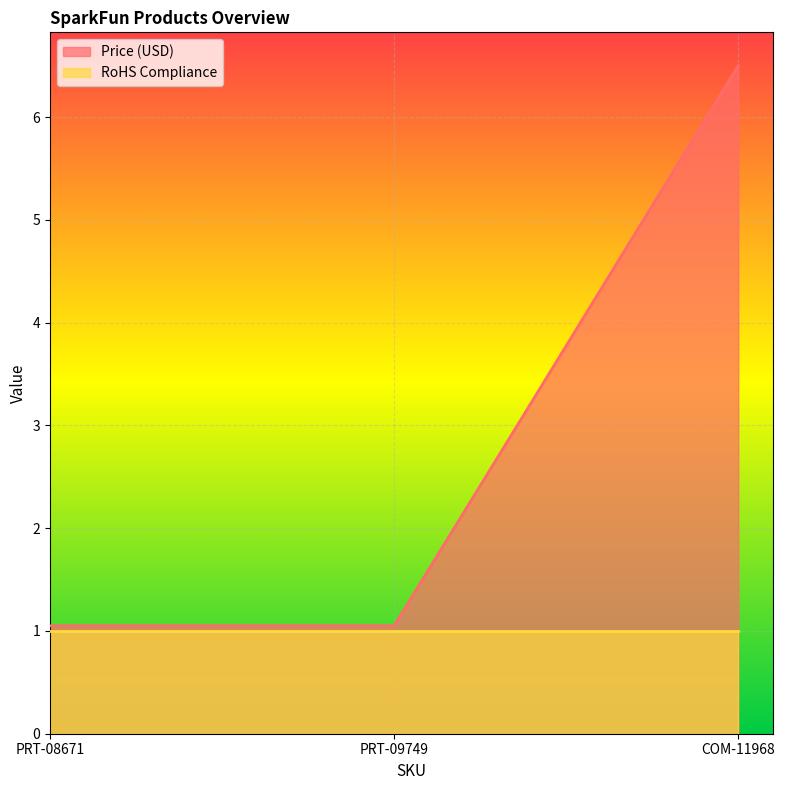

Reading left to right, list all the values displayed in this chart.

PRT-08671=1.1	PRT-09749=1.1	COM-11968=6.5